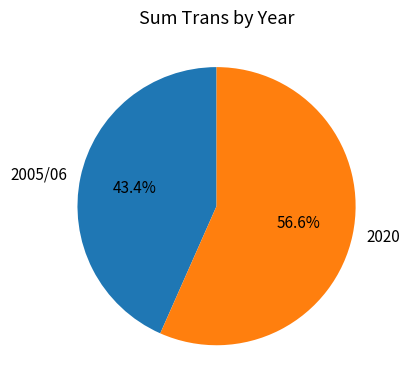

How much of the chart is everything except 2020?

43.4%